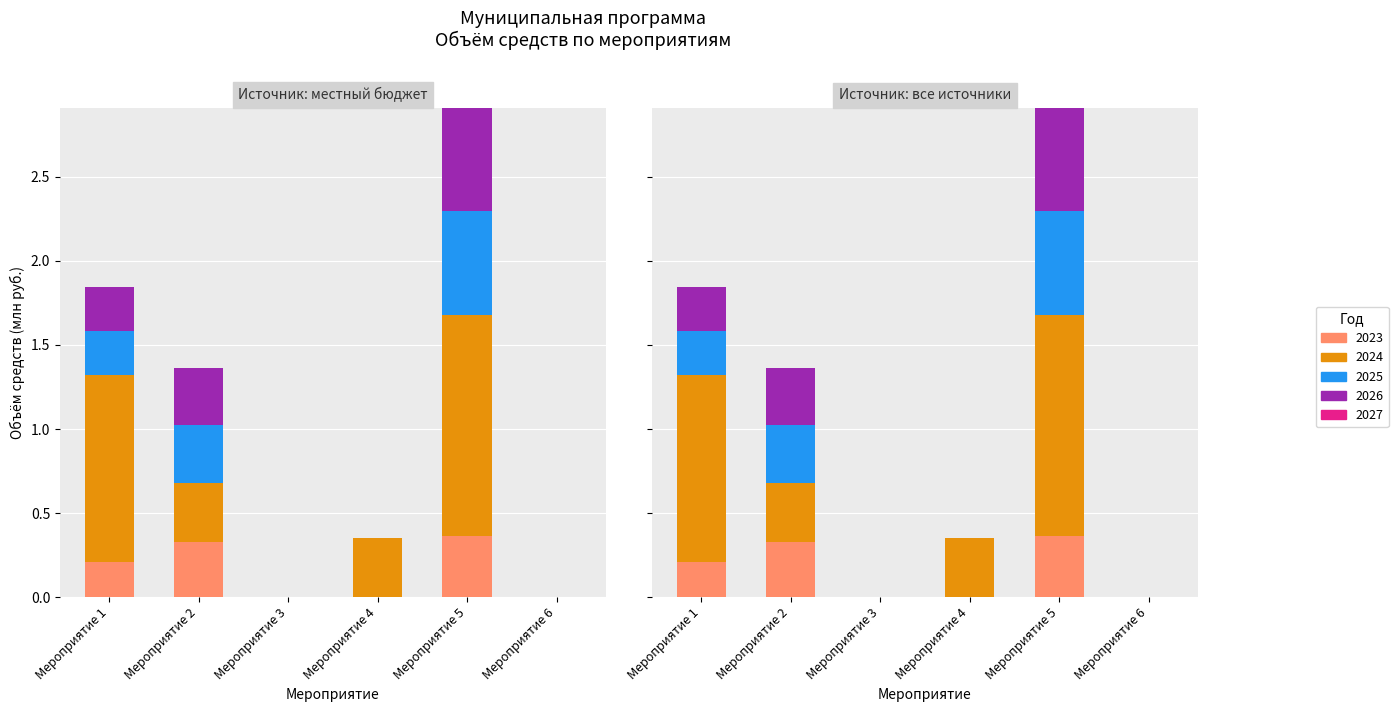

What is the difference between the maximum and minimum values in the 2023 series?

0.4